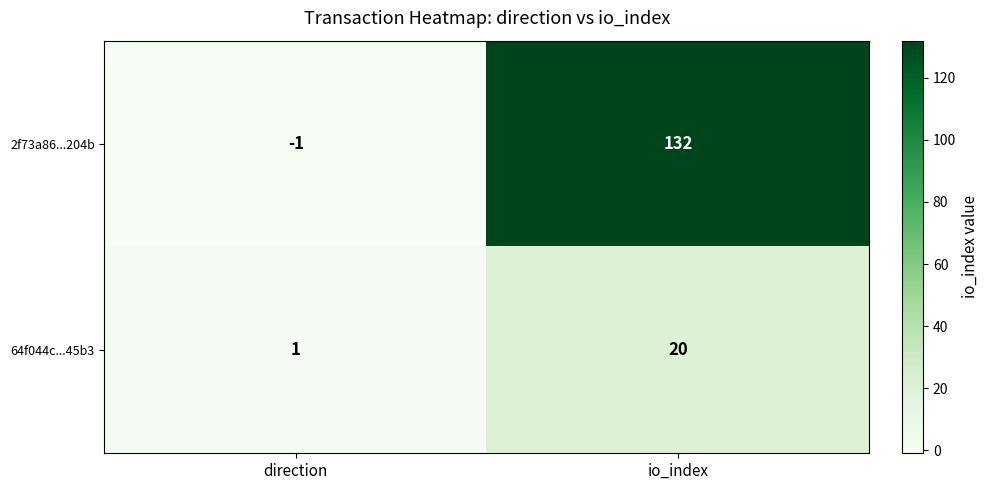

At how many categories does at least one series exceed 36?

1